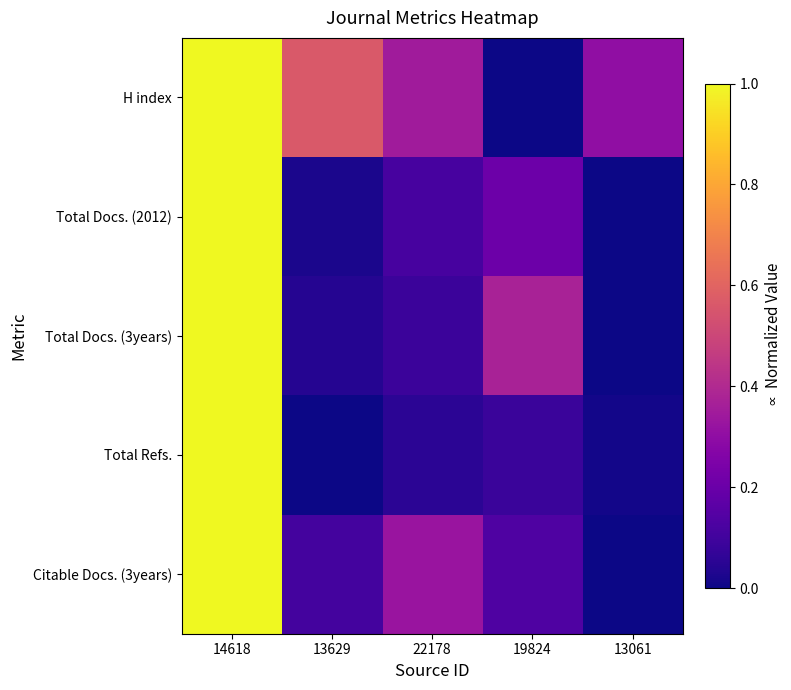

List the series in order of their peak value, highest first.

H index, Total Docs. (2012), Total Docs. (3years), Total Refs., Citable Docs. (3years)